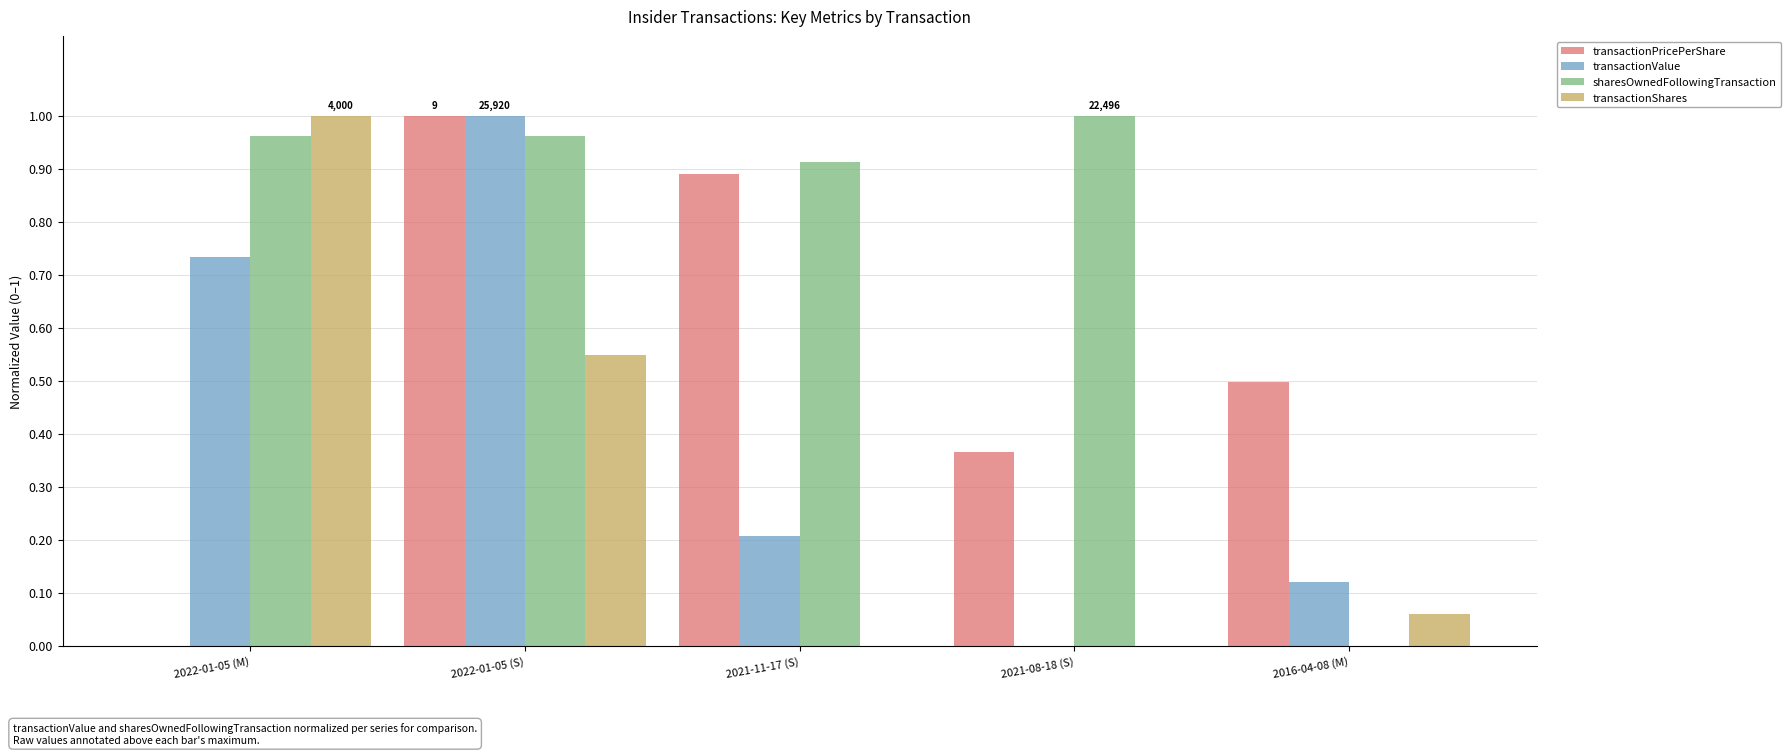

What is the sum of all sharesOwnedFollowingTransaction values?

3.8